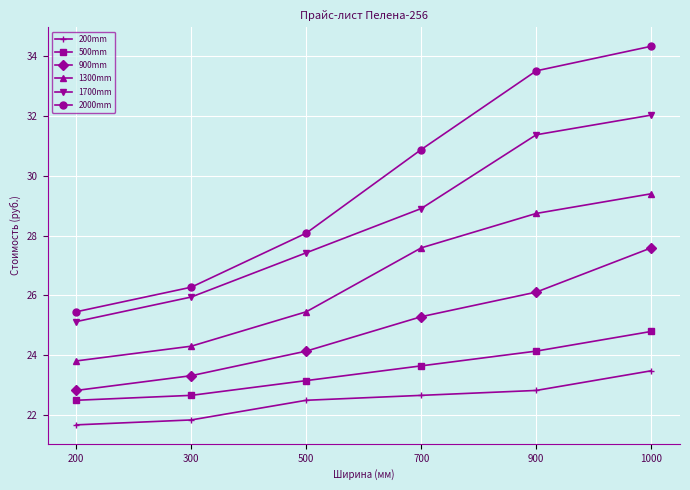

Is the value of 500mm at 1000 greater than the value of 200mm at 300?

Yes